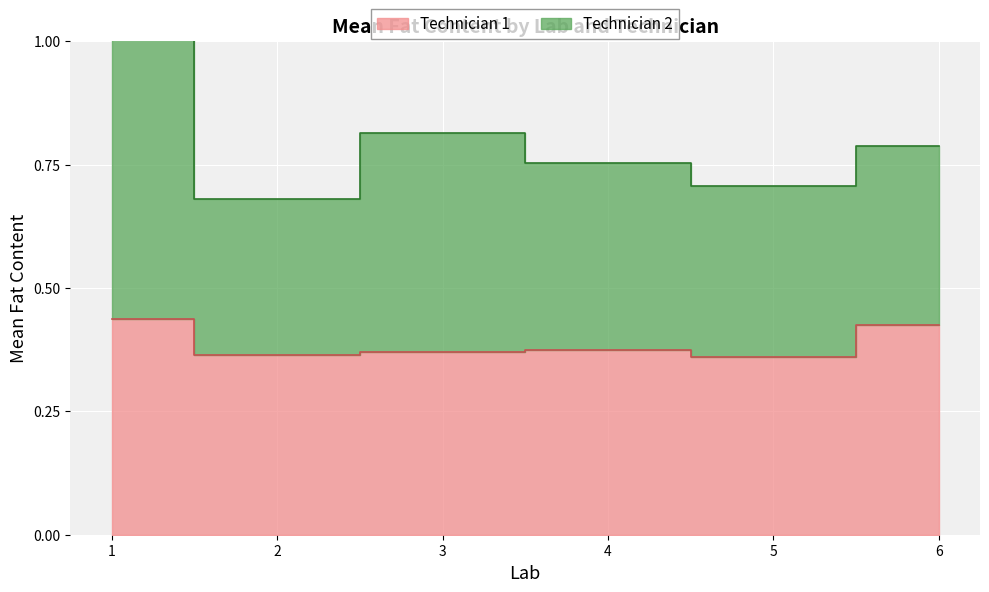

True or false: the data shows 0.5 at 6.

False